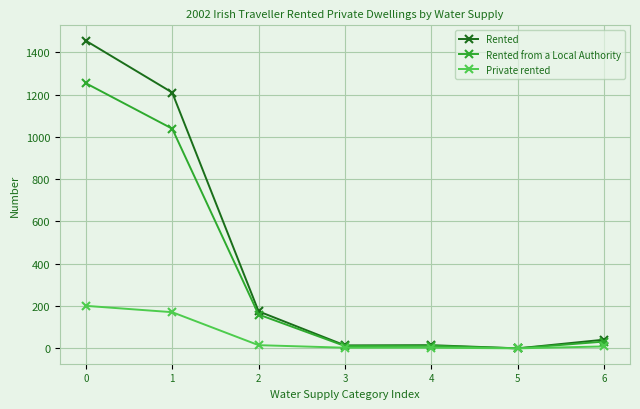

List the series in order of their peak value, lowest first.

Private rented, Rented from a Local Authority, Rented